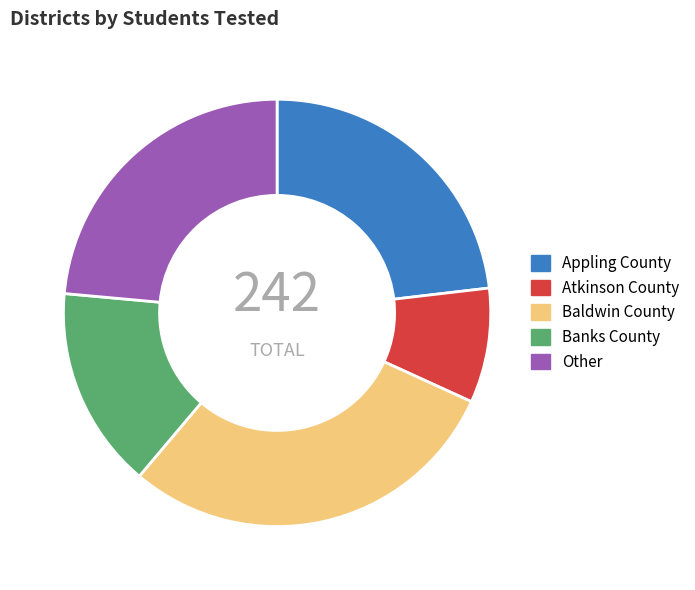

The Other slice represents 24% of the pie. True or false?

True